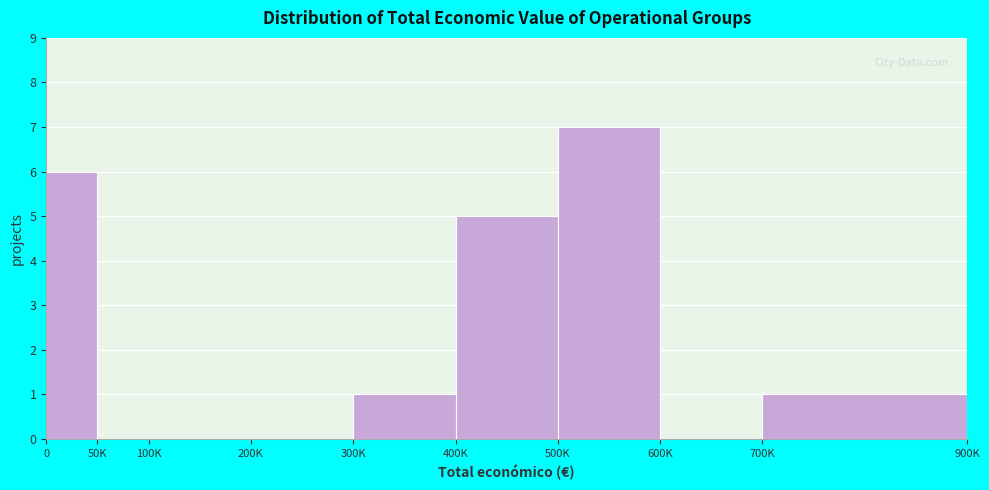

Reading left to right, what are all the values shown in this chart?

0=6	50K=0	100K=0	200K=0	300K=1	400K=5	500K=7	600K=0	700K=1